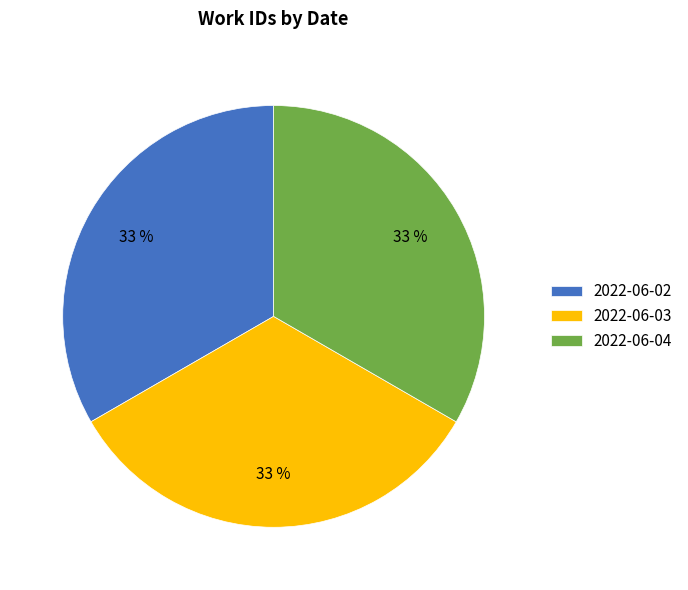

Combined, do 2022-06-04 and 2022-06-02 account for over 50%?

Yes